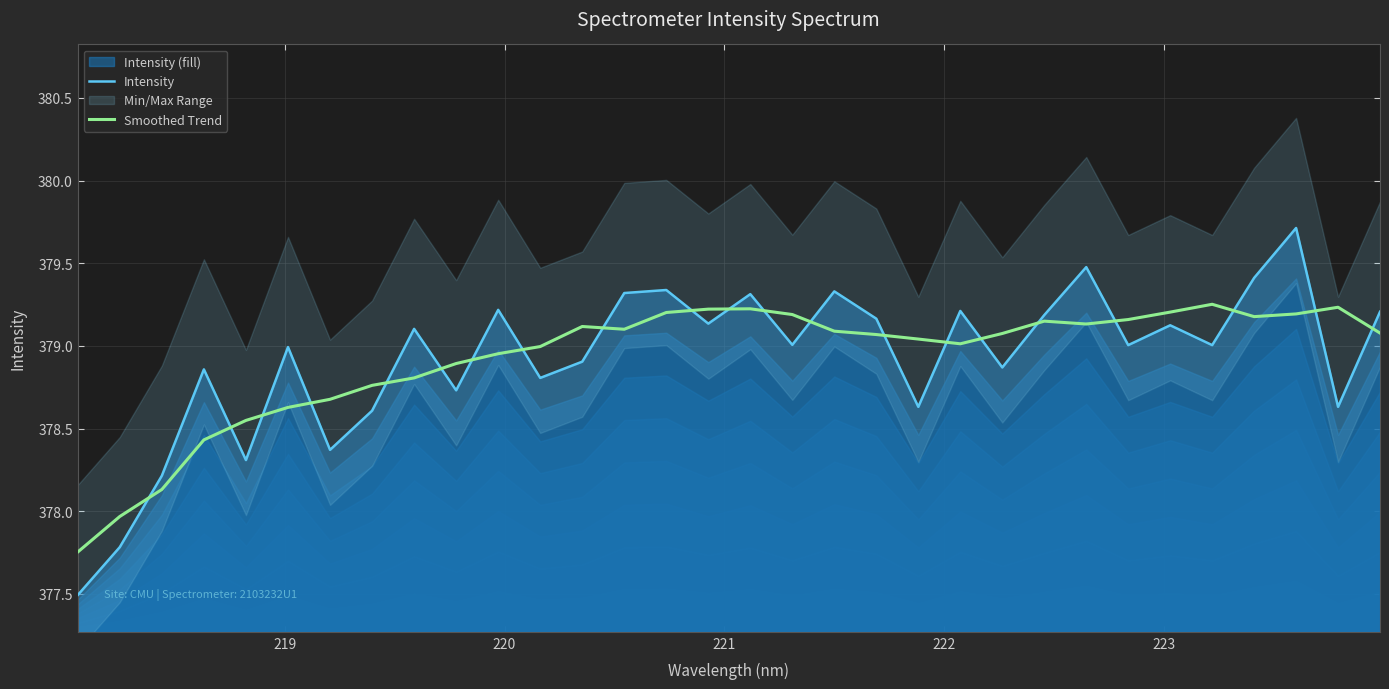

What is the maximum value for Intensity?

379.7